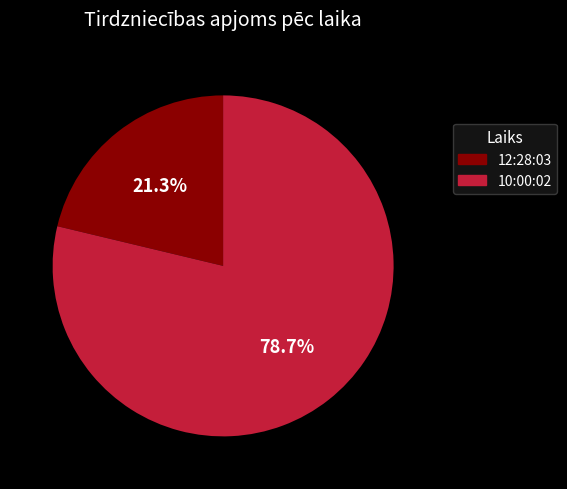

Which slice is the smallest?

12:28:03